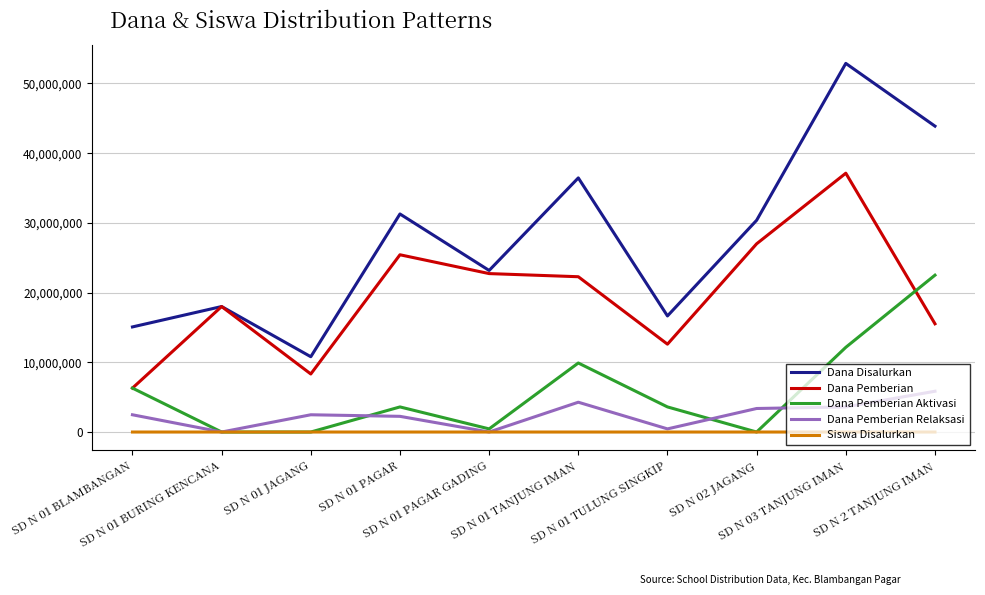

Where is Dana Pemberian nearest to the value 21712500?

SD N 01 TANJUNG IMAN